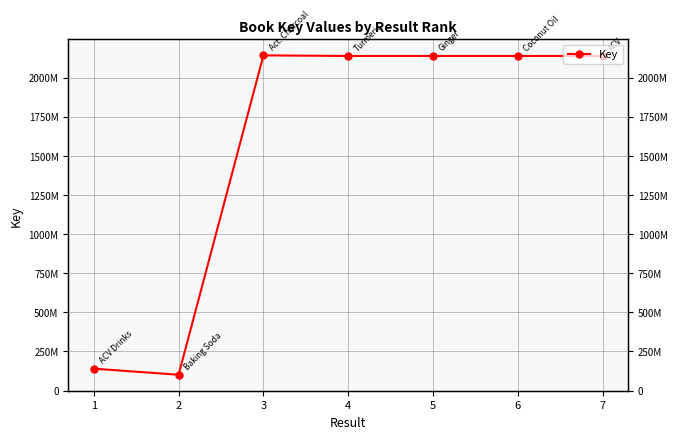

Which label corresponds to the smallest value in the chart?

2